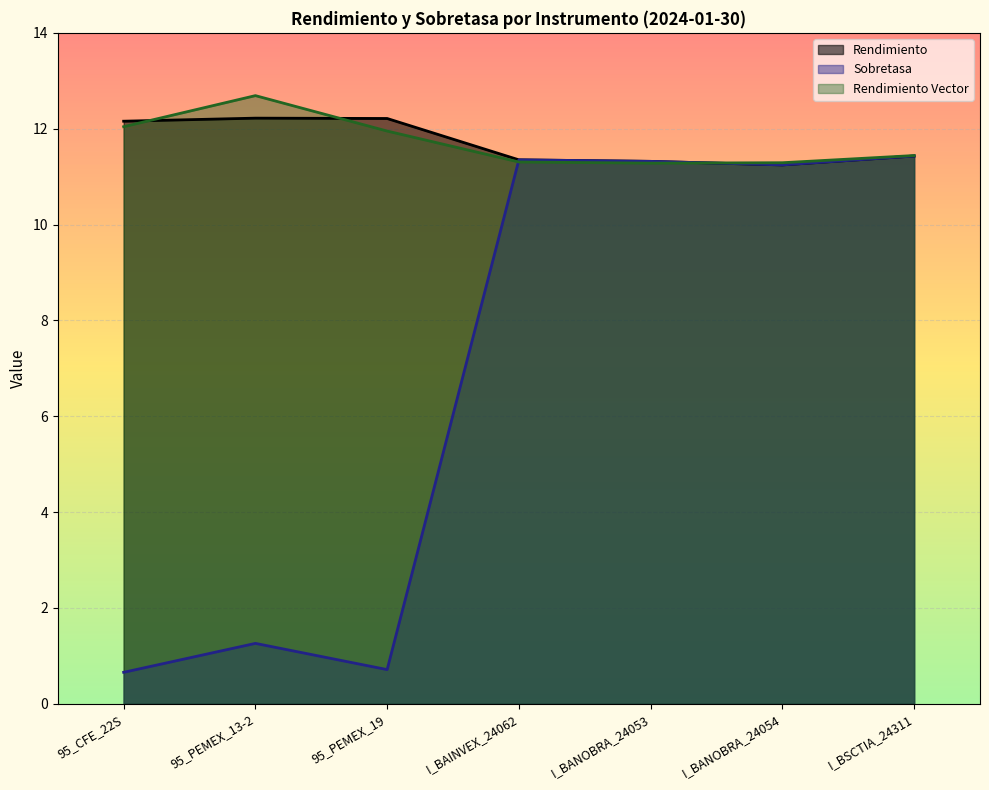

What is the maximum value shown in the chart?

12.7